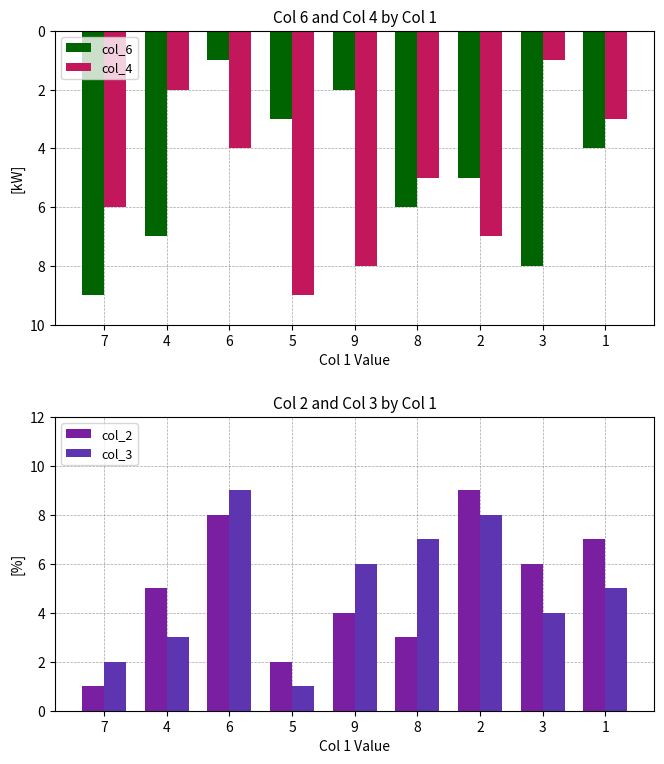

How many bars are there in each group?

4